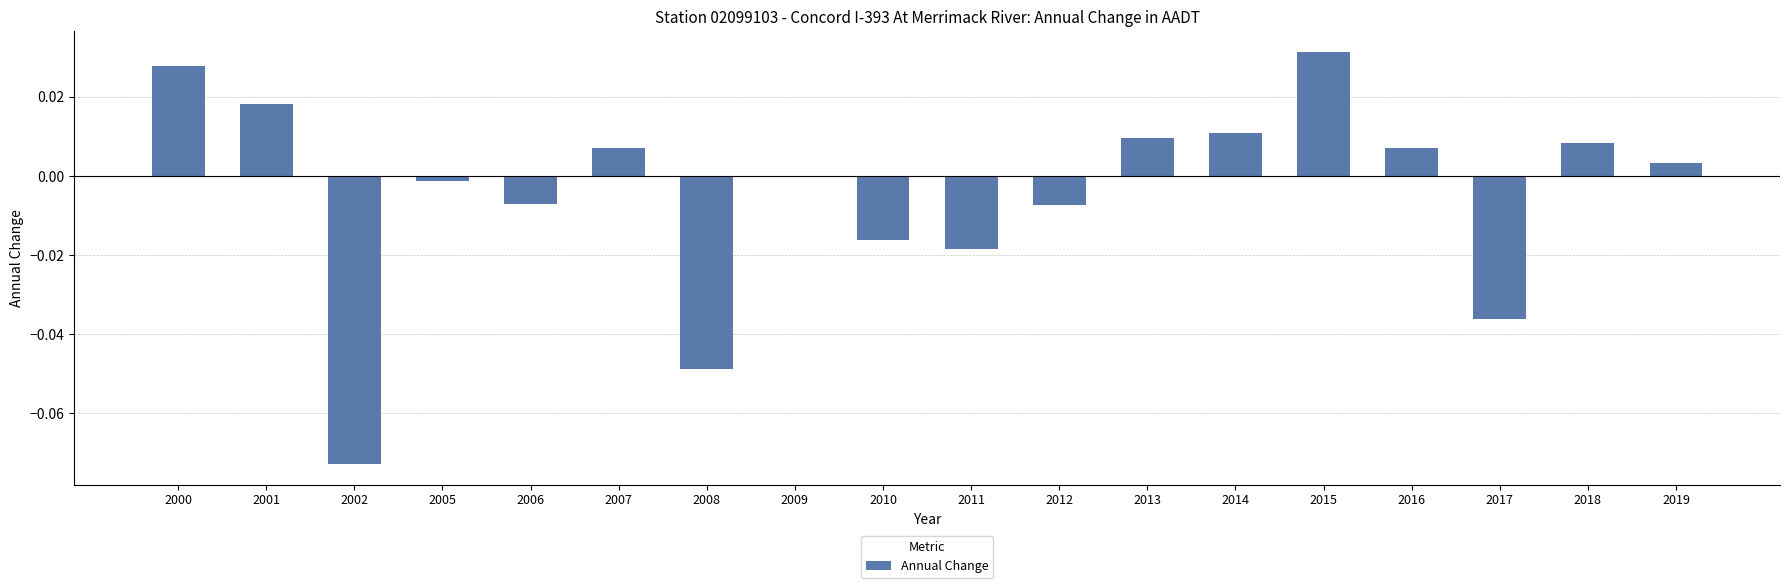

Count the number of categories in the chart.

18